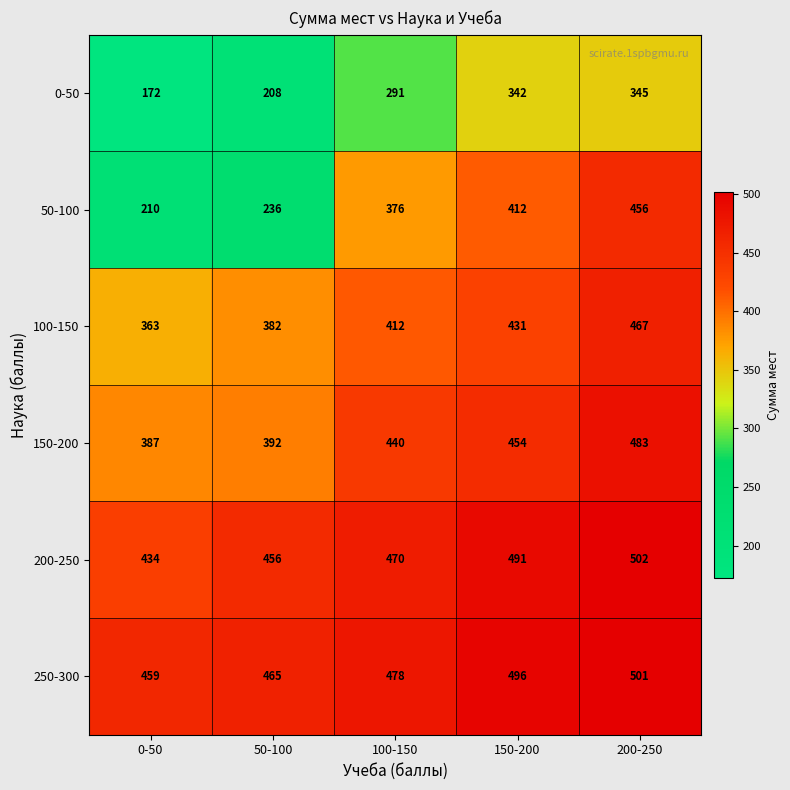

Reading right to left, list all the values displayed in this chart.

0-50: 200-250=345	150-200=342	100-150=291	50-100=208	0-50=172
50-100: 200-250=456	150-200=412	100-150=376	50-100=236	0-50=210
100-150: 200-250=467	150-200=431	100-150=412	50-100=382	0-50=363
150-200: 200-250=483	150-200=454	100-150=440	50-100=392	0-50=387
200-250: 200-250=502	150-200=491	100-150=470	50-100=456	0-50=434
250-300: 200-250=501	150-200=496	100-150=478	50-100=465	0-50=459